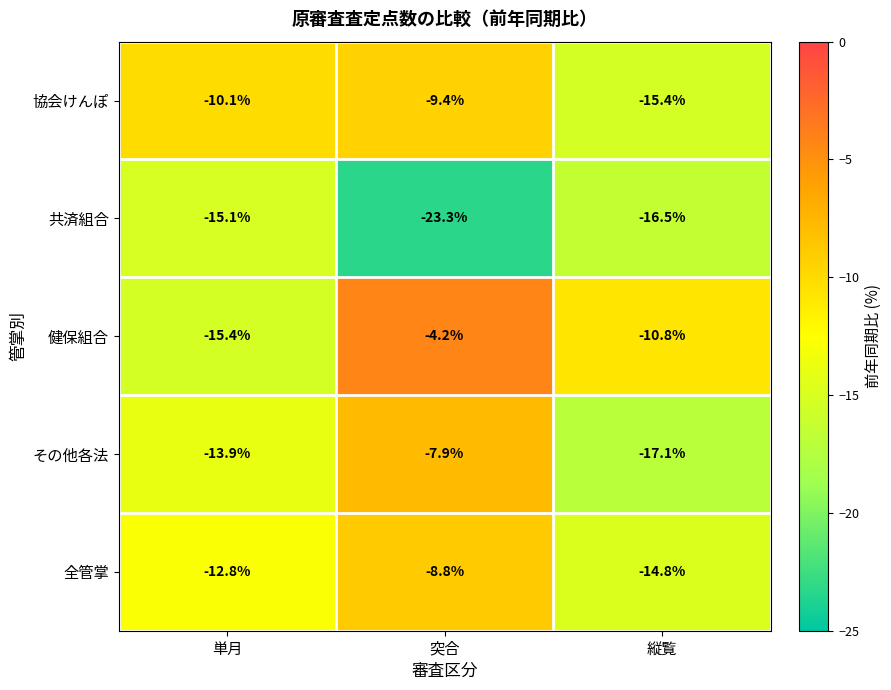

Which series changed the most between 単月 and 突合?

健保組合